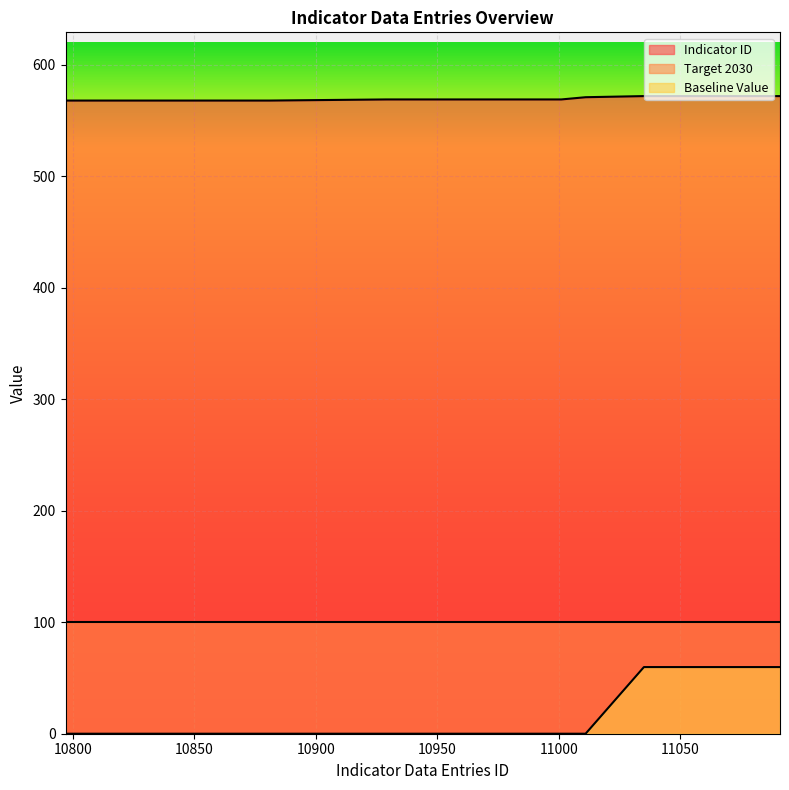

True or false: Target 2030 and Indicator ID intersect in this chart.

False